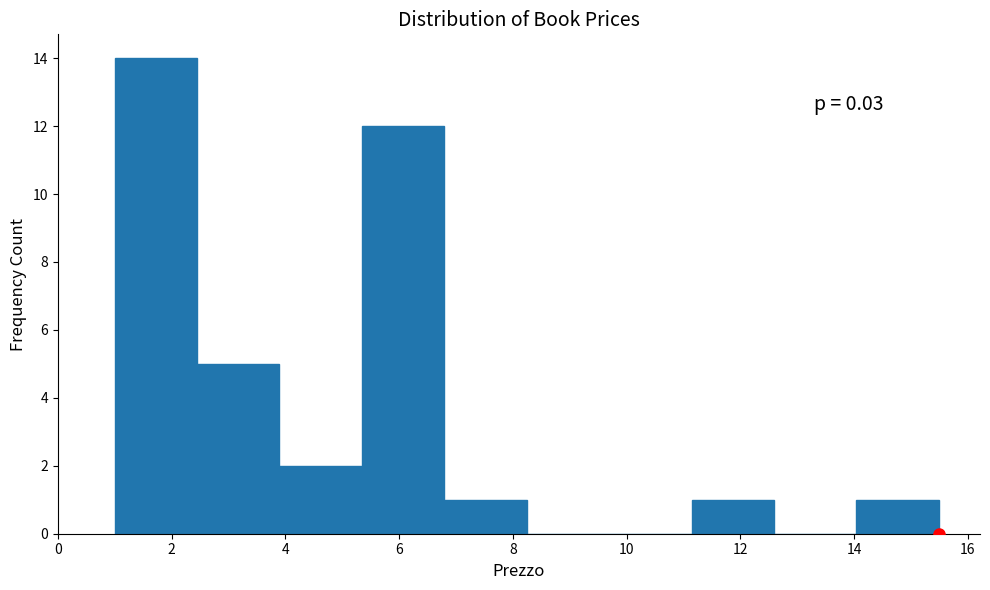

Which range on the x-axis has the tallest bar?

1.0 to 2.4